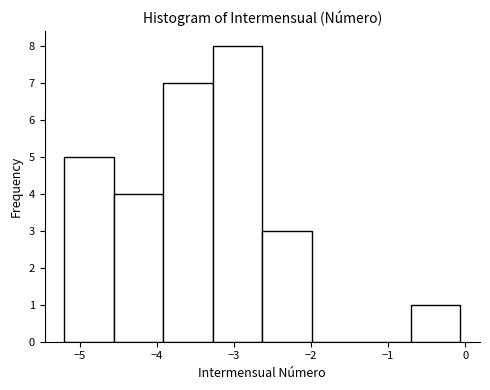

Which range on the x-axis has the tallest bar?

-3.3 to -2.6